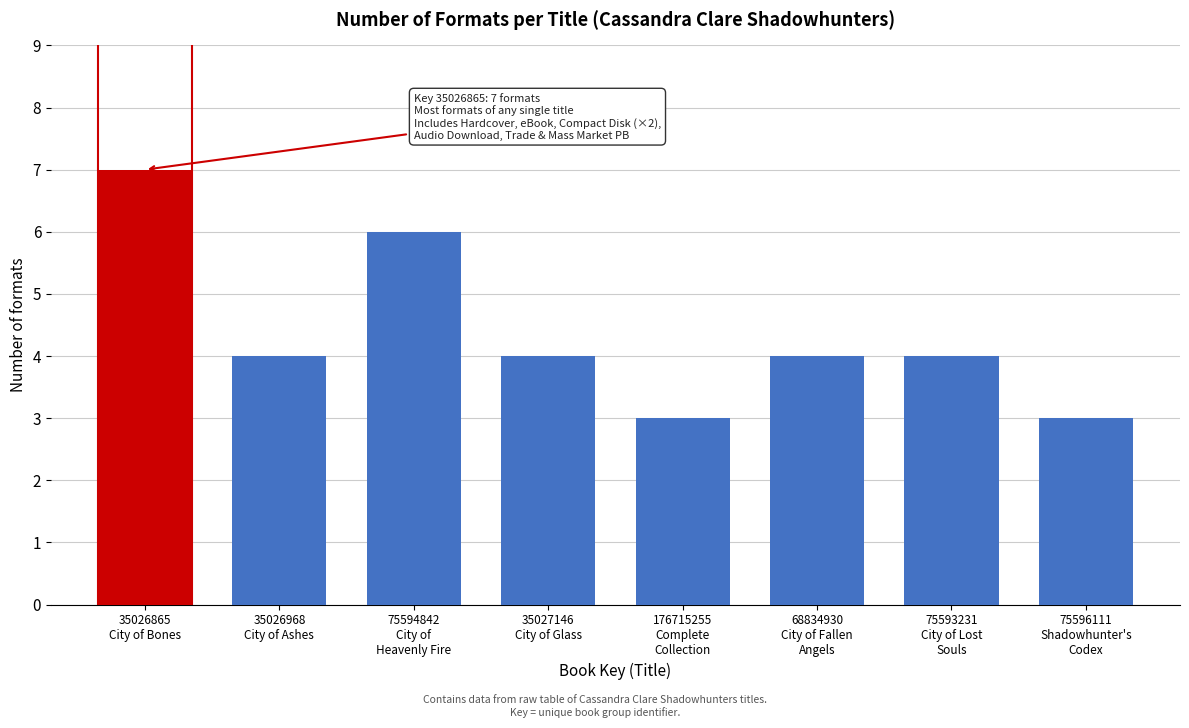

Reading right to left, what are all the values shown in this chart?

3	4	4	3	4	6	4	7